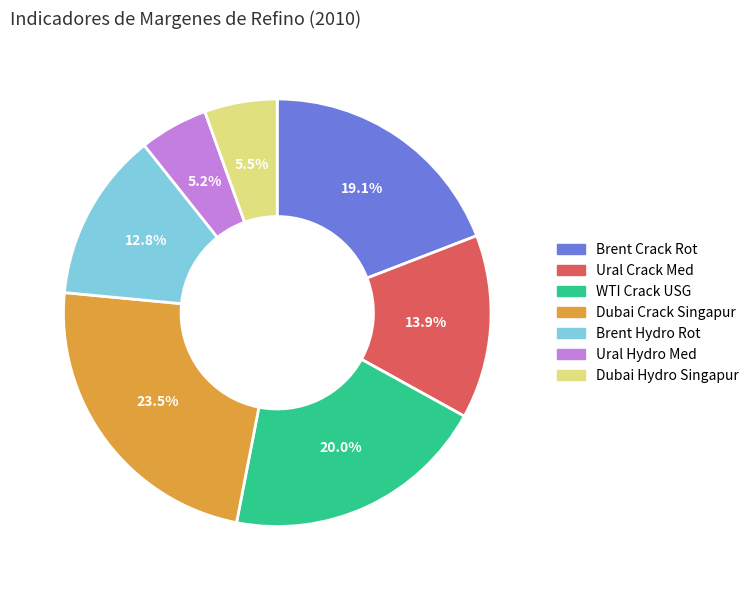

How many segments does this pie chart have?

7